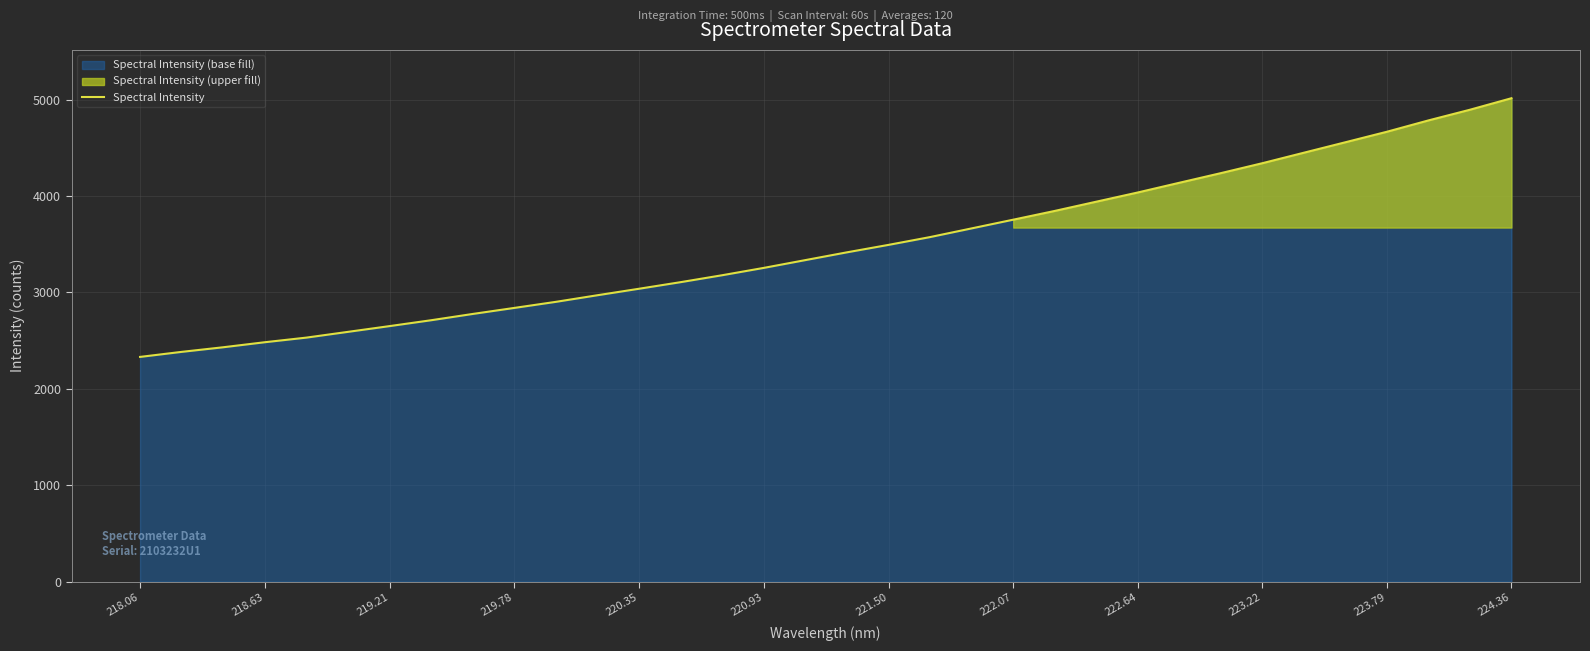

Is it true that Spectral Intensity equals 4734.2 at 221.50?

False